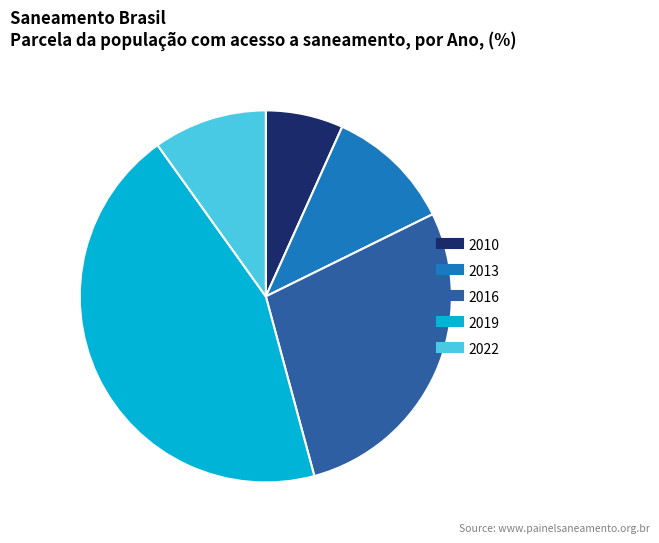

Is there any slice that represents more than half of the pie?

No